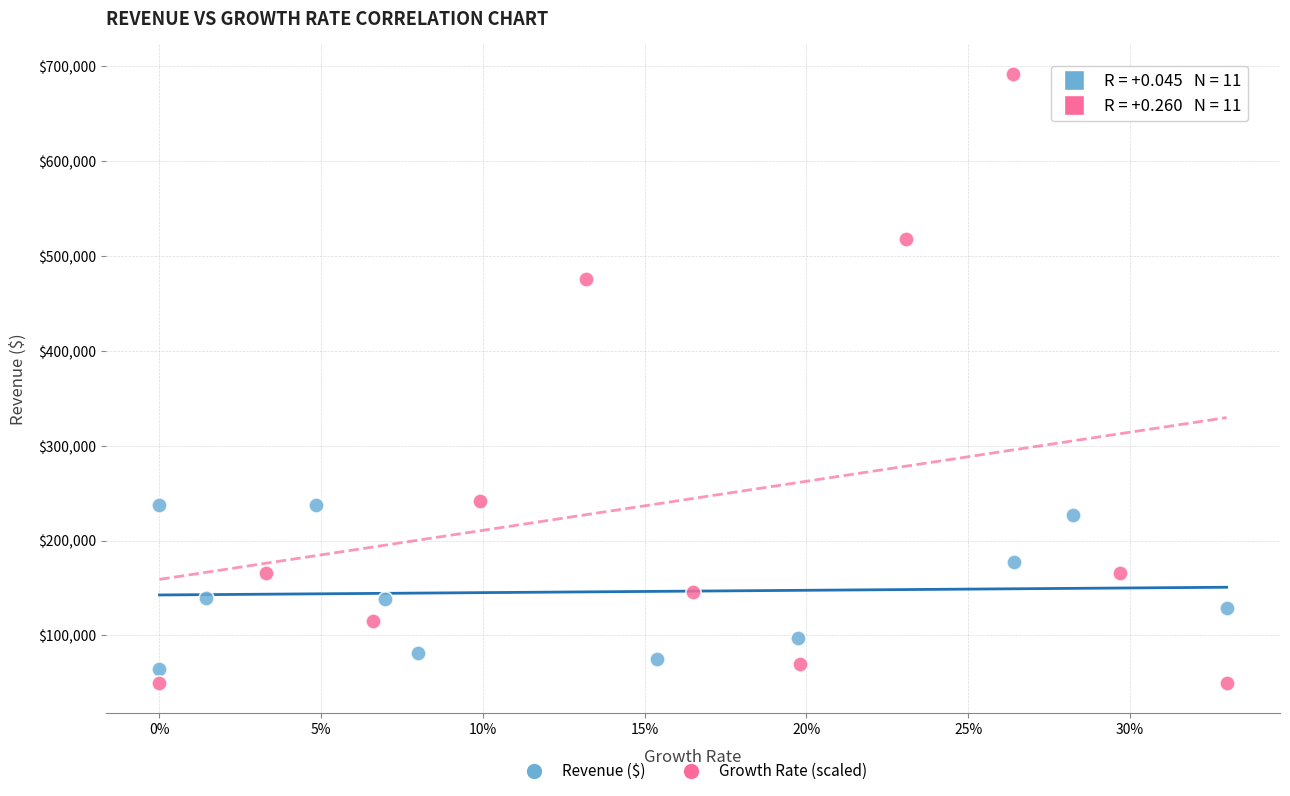

What are all the series names shown in the legend?

Revenue ($), Growth Rate (scaled)